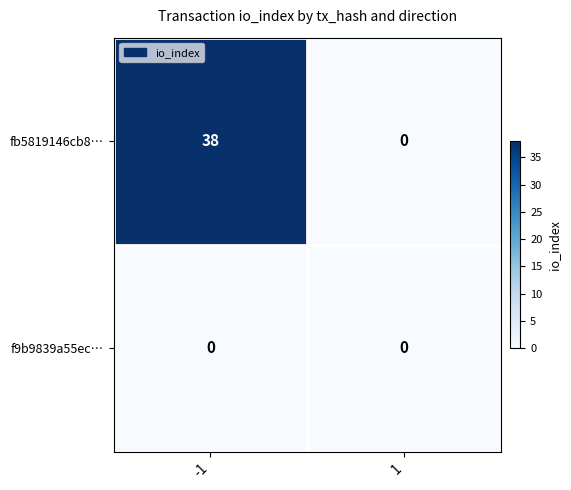

Which series has the largest total across all categories?

fb5819146cb8…